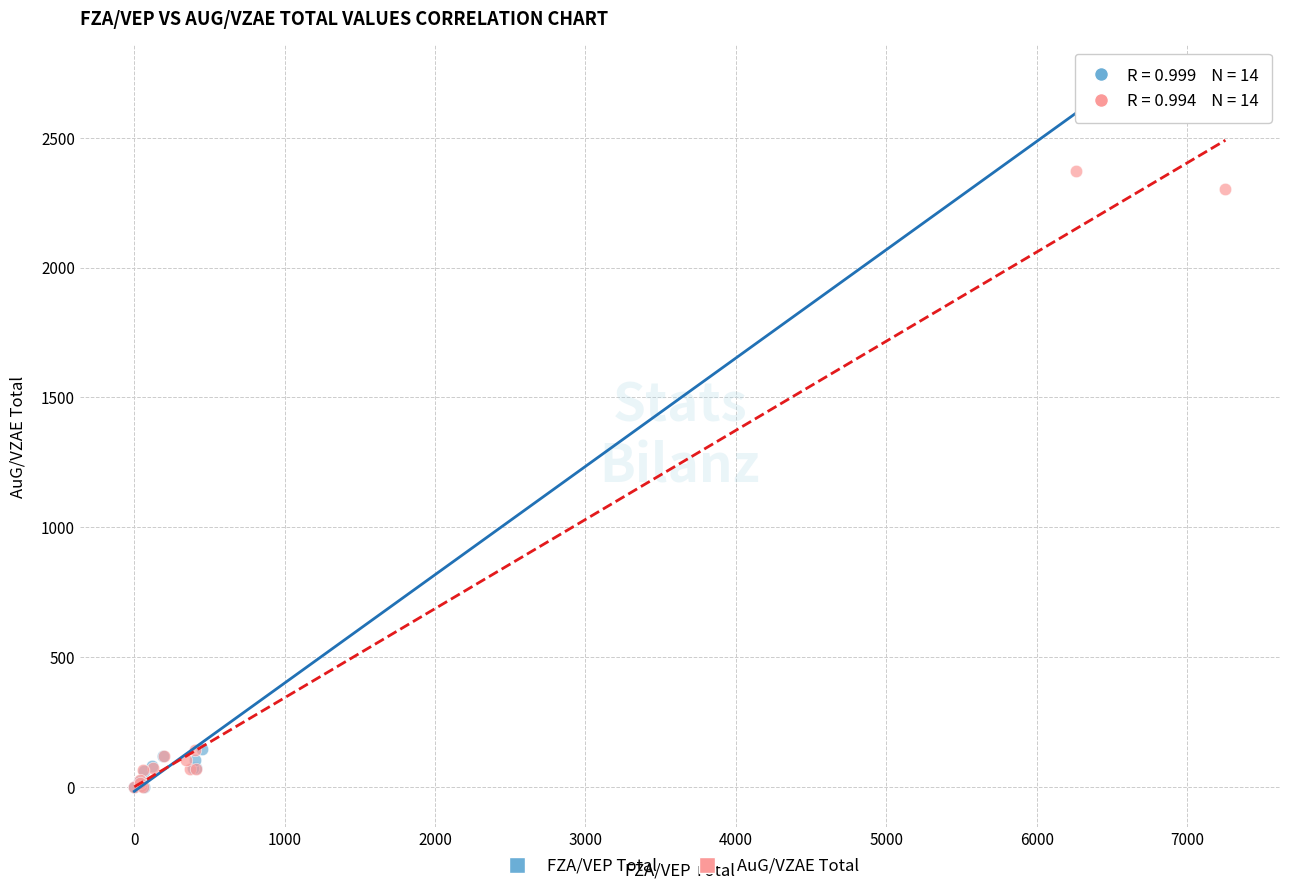

Which series contains the highest Y value?

FZA/VEP Total